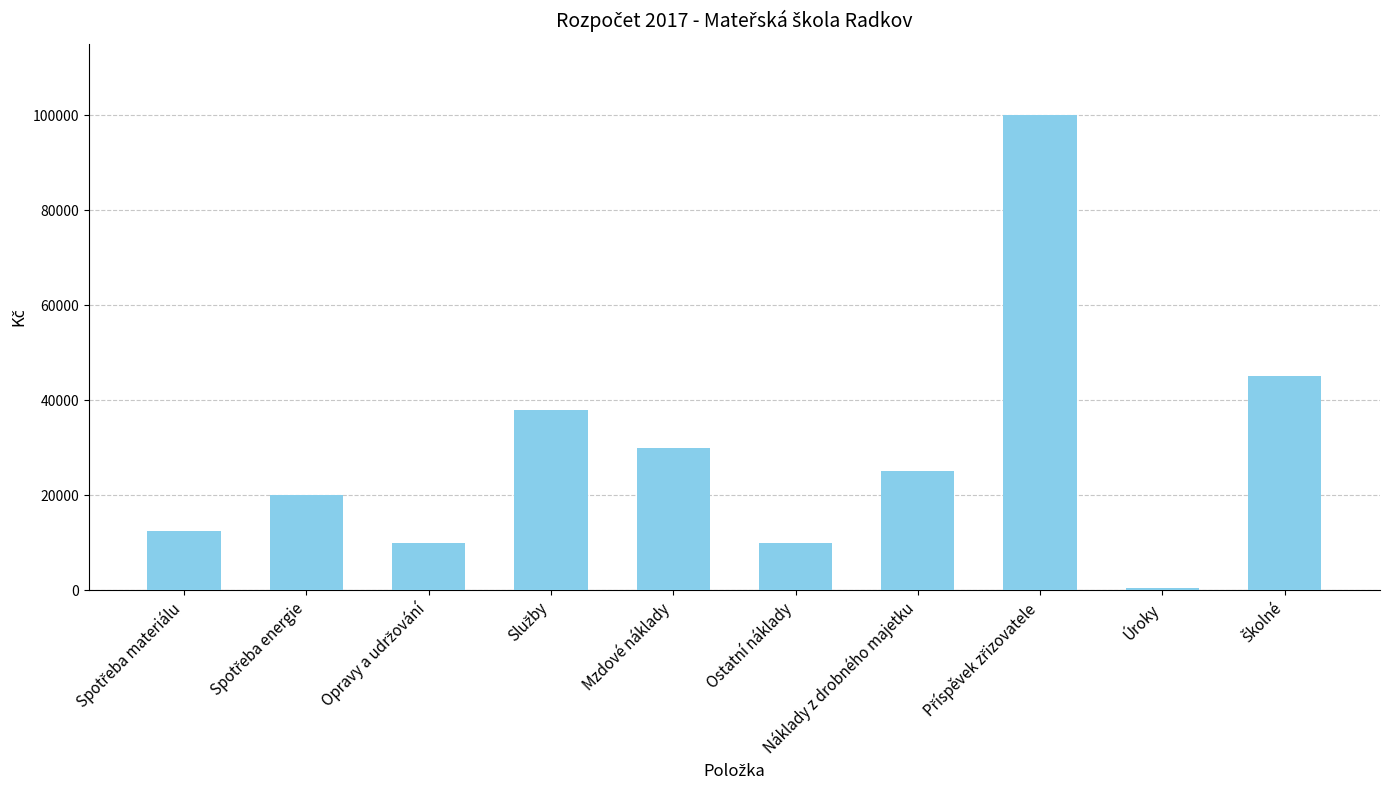

Which has a higher value, Ostatní náklady or Úroky?

Ostatní náklady